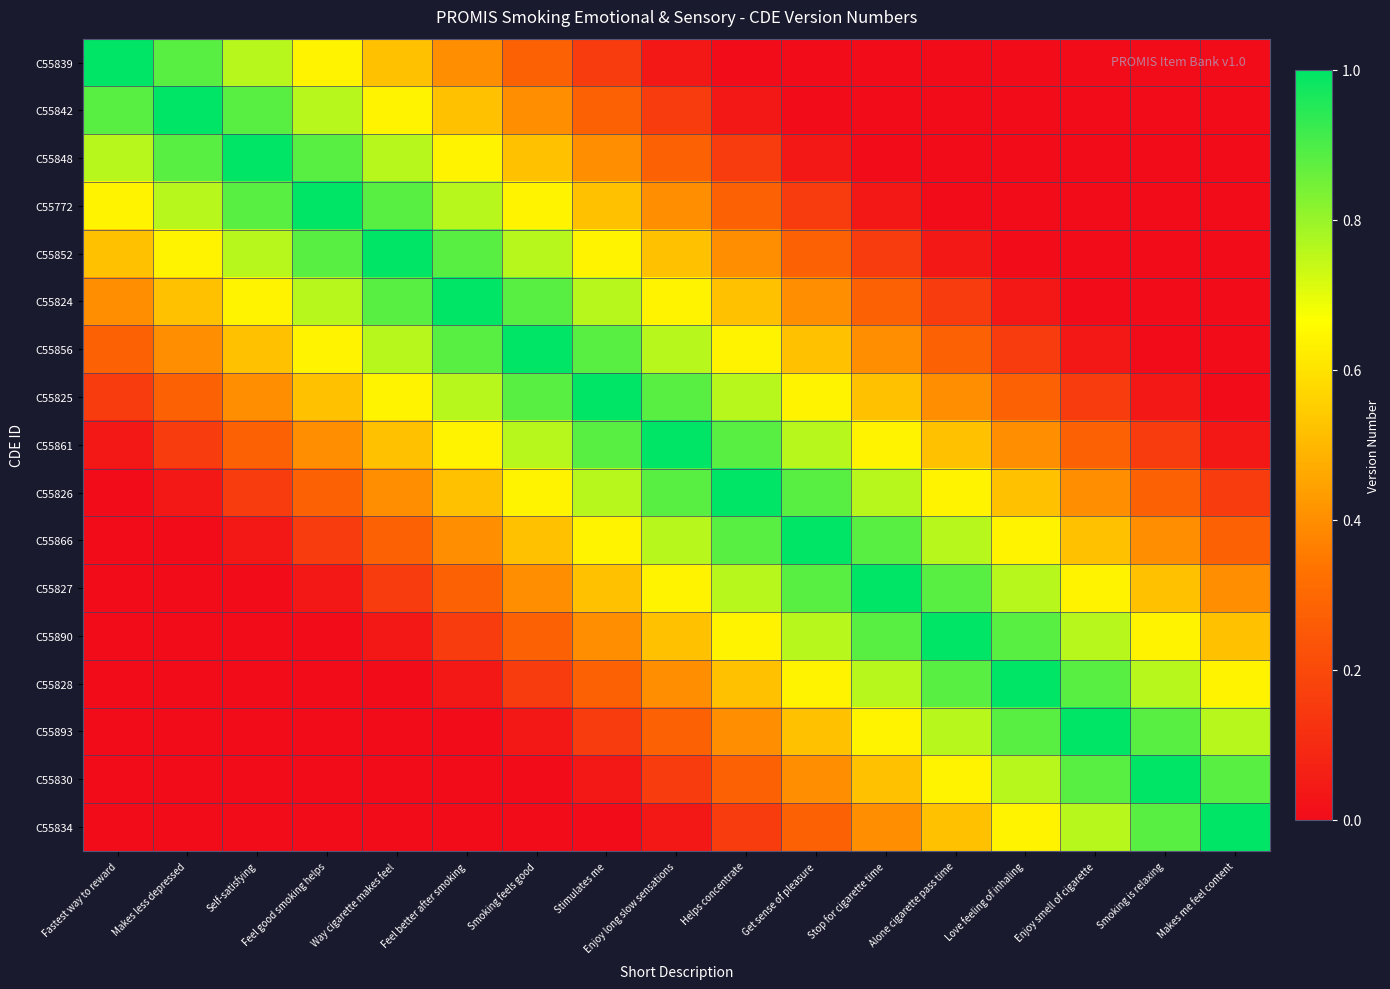

Which series has the largest total across all categories?

C55861